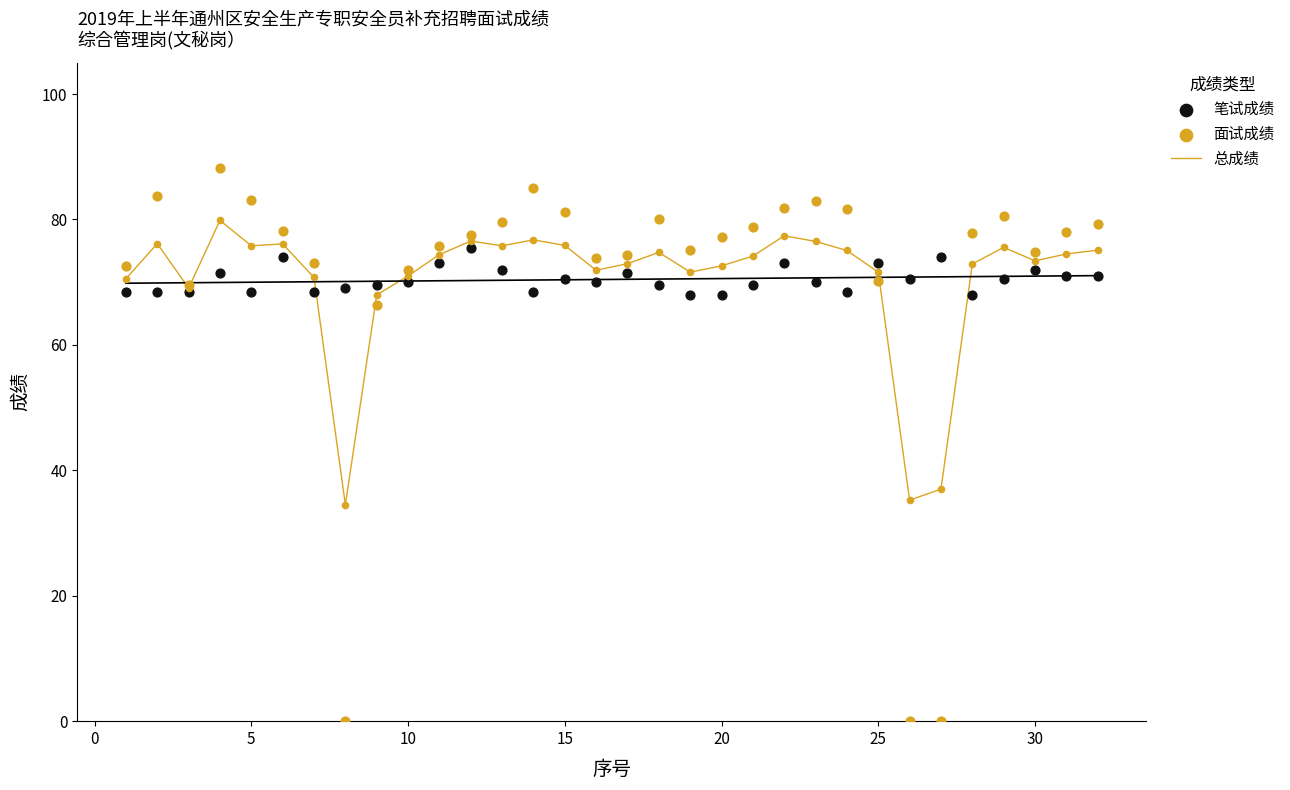

What are all the series names shown in the legend?

总成绩, 笔试成绩, 面试成绩